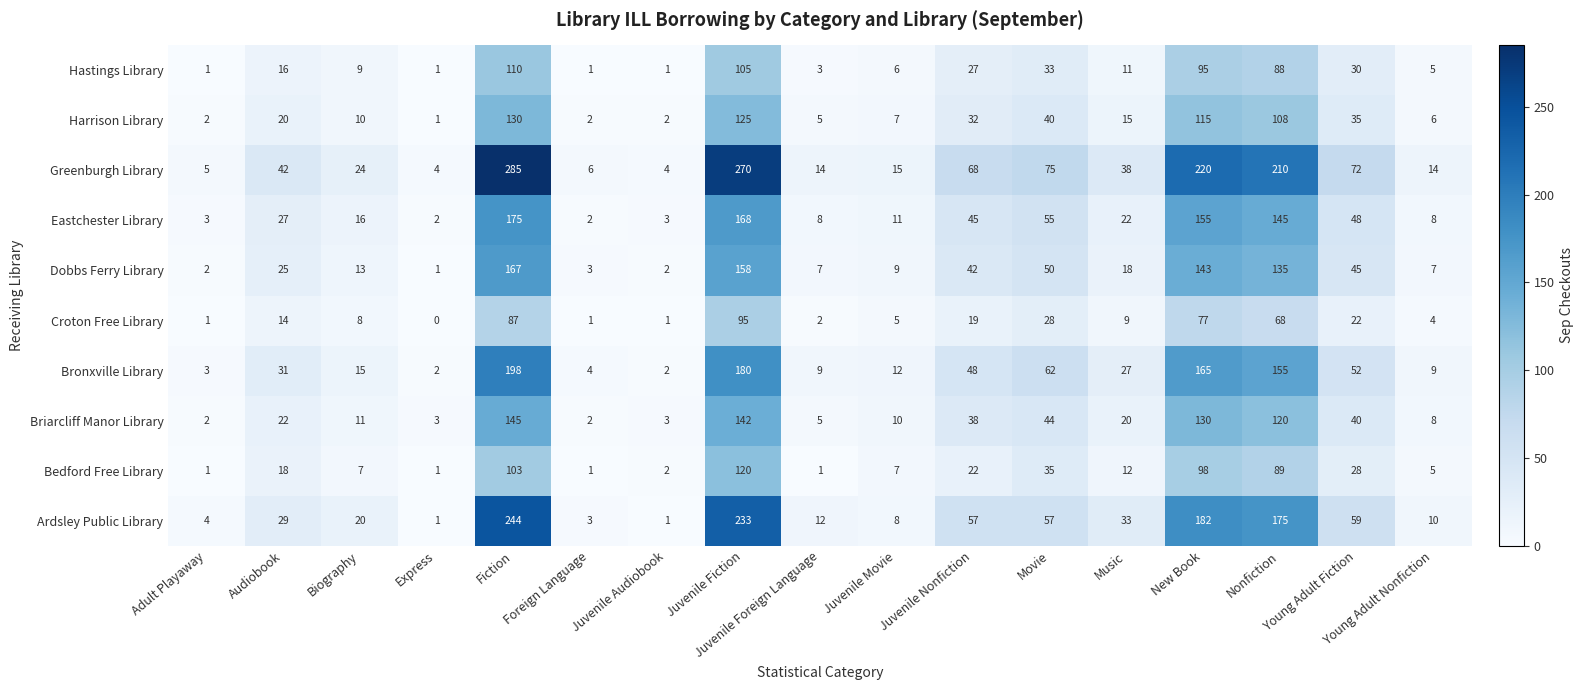

How many distinct data groups are displayed?

10